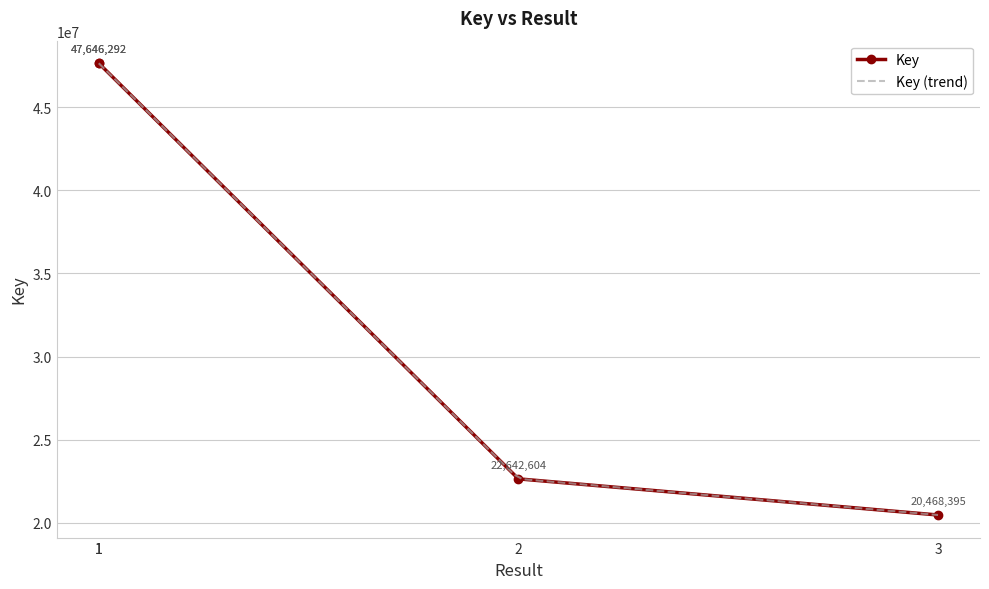

What is the minimum value shown in the chart?

20468395